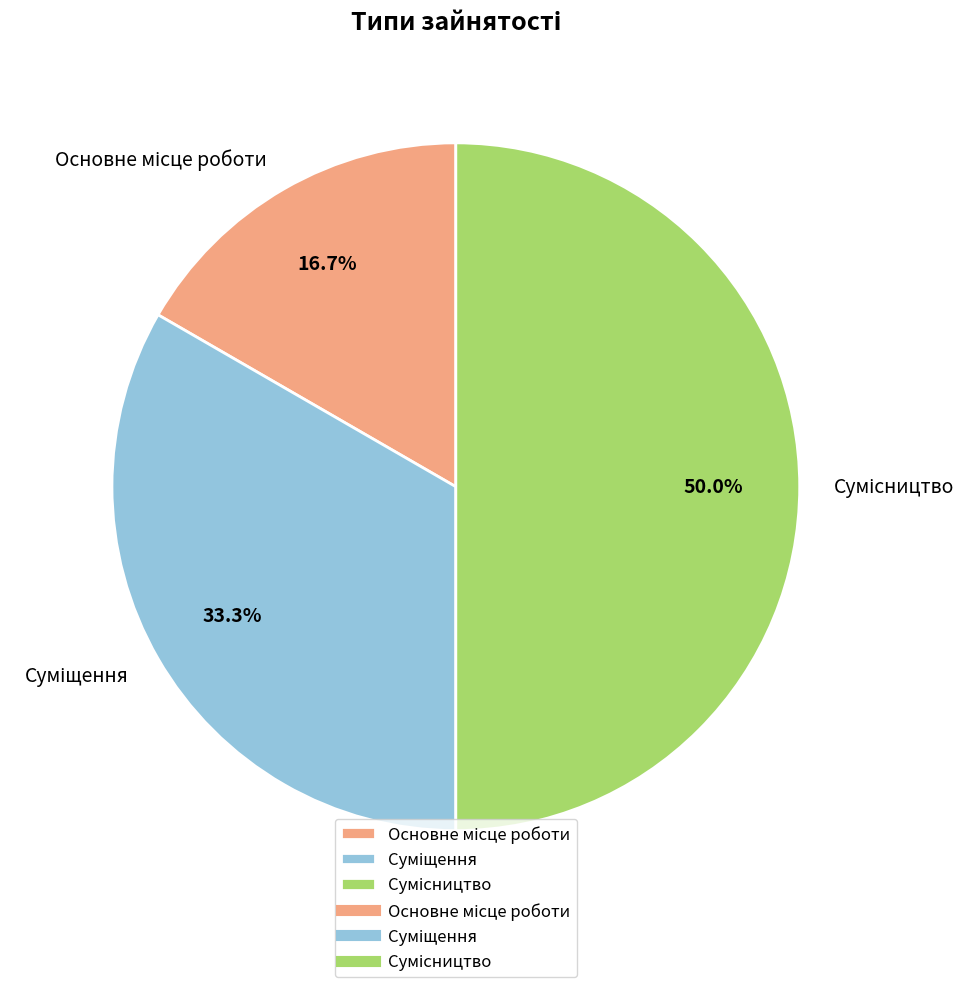

To the nearest percent, what percentage of the pie is Суміщення?

33%